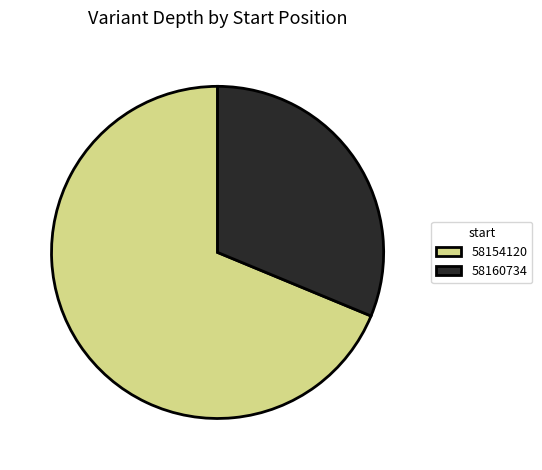

True or false: 58160734 accounts for 31% of the total.

True